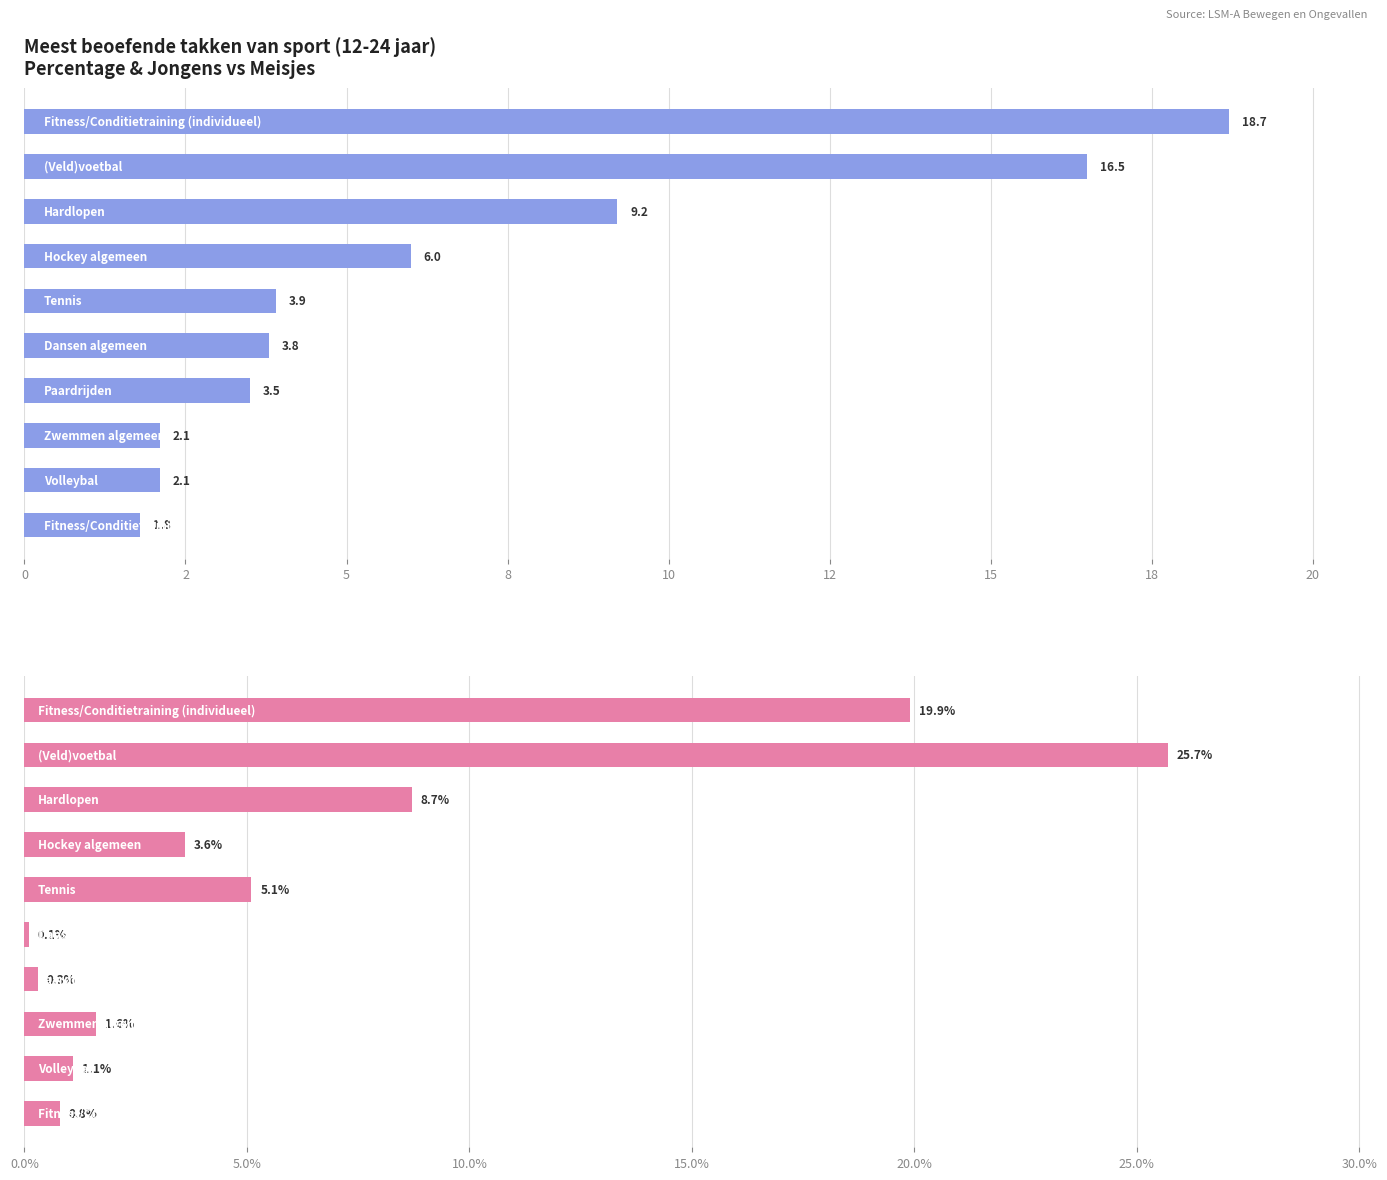

Which series has the largest total across all categories?

Percentage